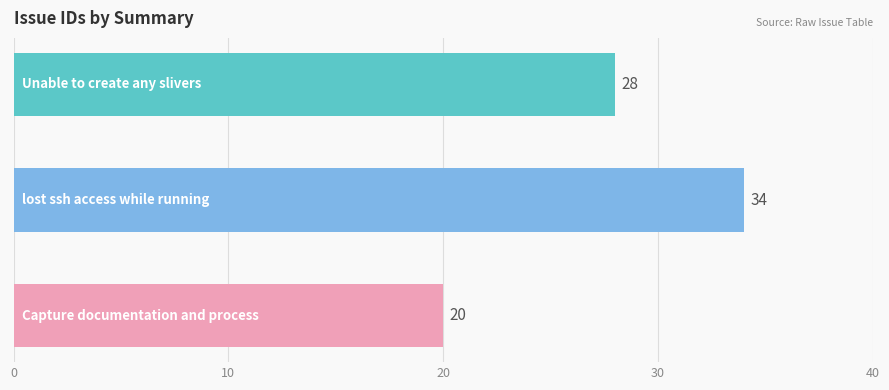

Count the values in the range 20 to 34.

3